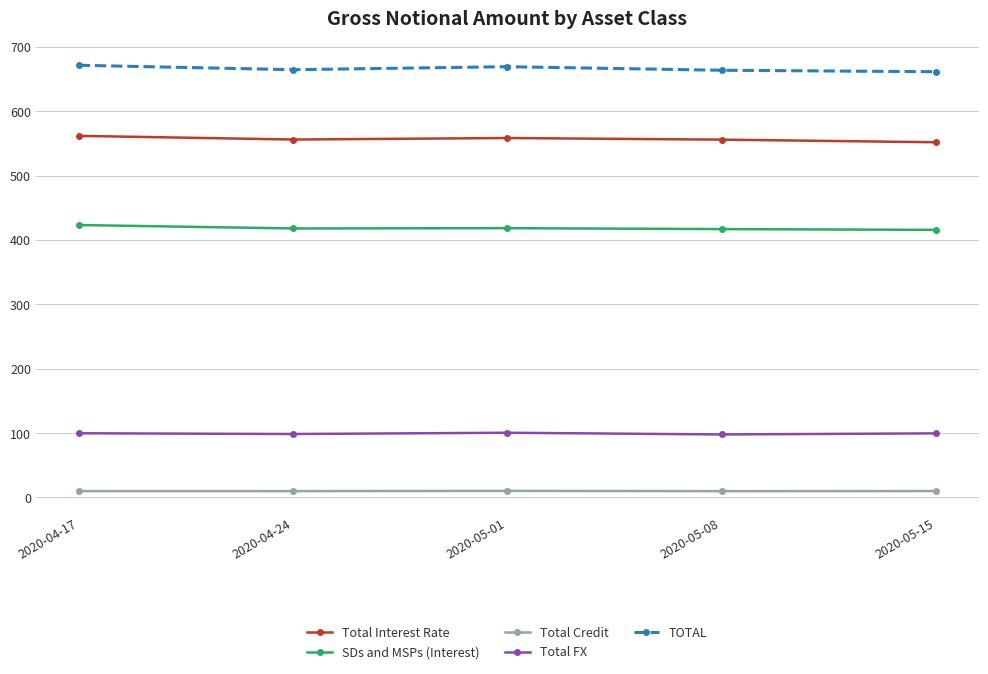

At which category does the chart reach its peak across all series?

2020-04-17